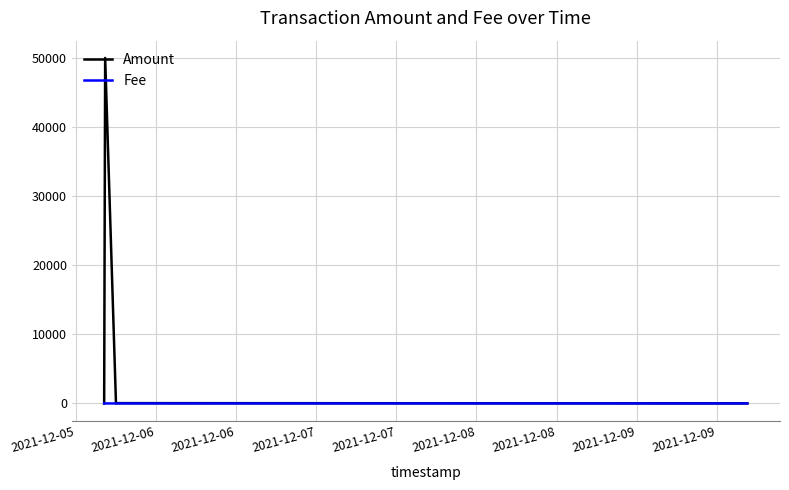

What is the greatest value displayed?

50000.0